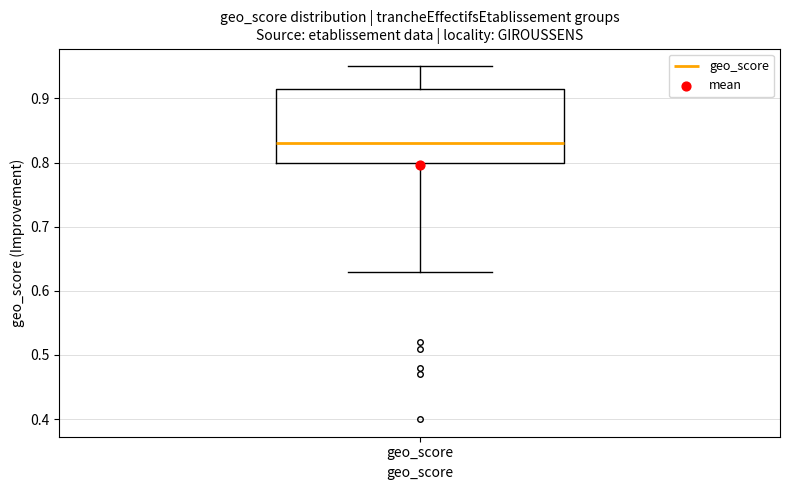

Read this box plot against the y-axis: the position of the median line, the range covered by the box, and the ends of both whiskers. The values are not printed on the chart, so give them approximately, as read against the axis.

median 0.83, box 0.80 to 0.92, whiskers 0.63 to 0.95